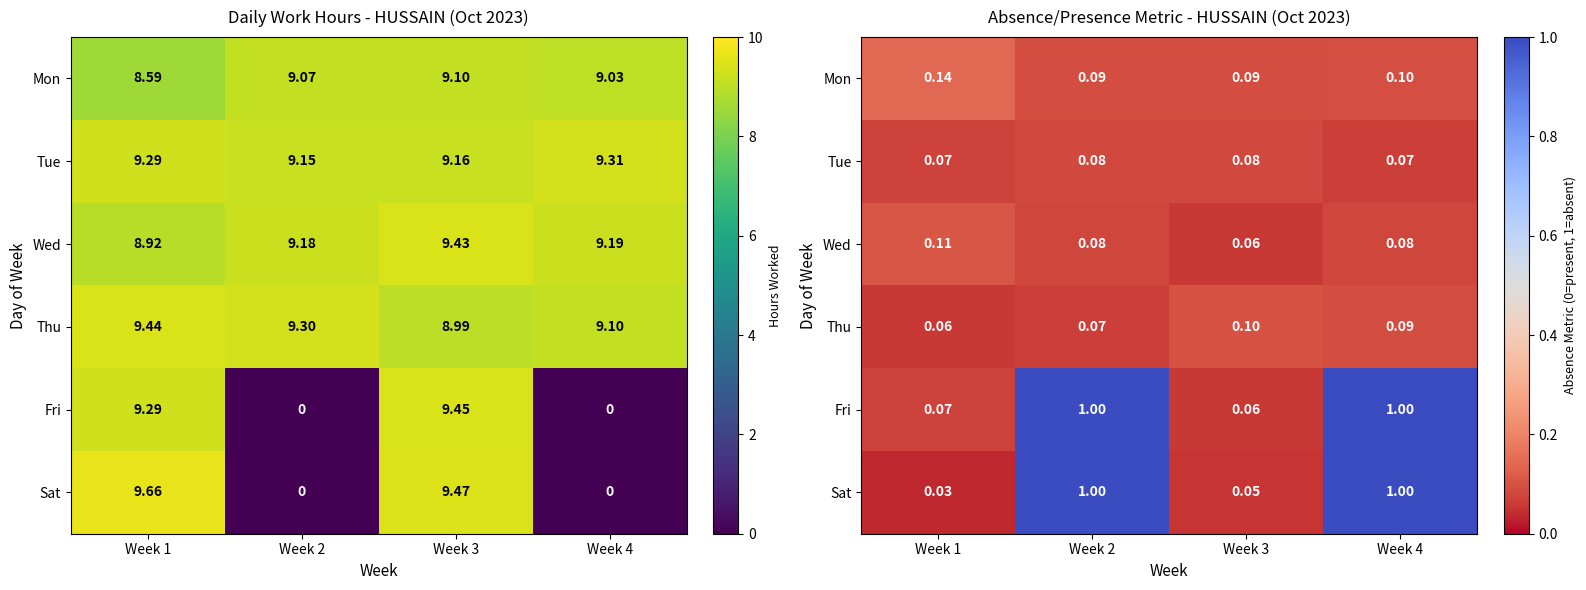

What is the sum of all Thu values?

0.3